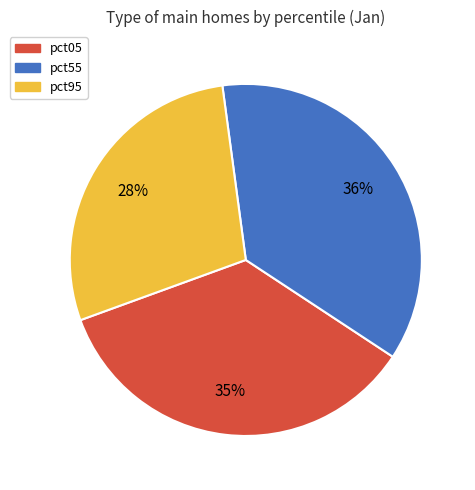

Rank the categories by value from lowest to highest.

pct95, pct05, pct55